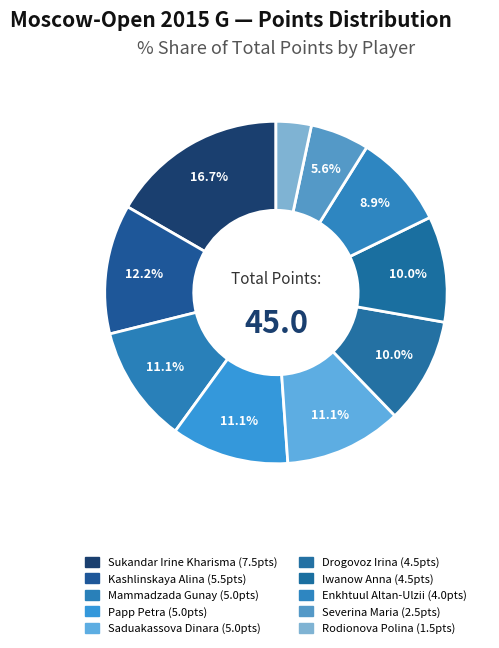

Is the sum of Enkhtuul Altan-Ulzii and Saduakassova Dinara greater than half?

No